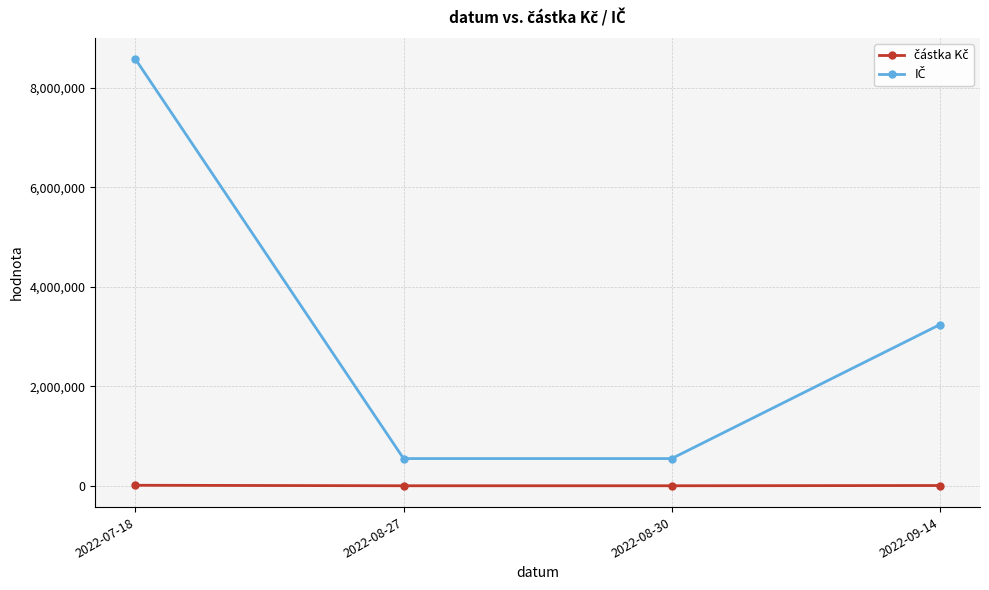

Which label corresponds to the largest value in the chart?

2022-07-18